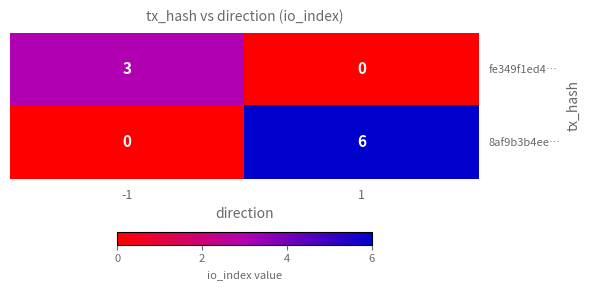

Reading right to left, extract all data points from this chart.

fe349f1ed4…: 0	3
8af9b3b4ee…: 6	0